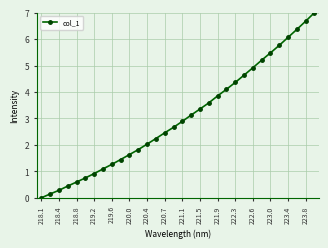

What is the average value?

3.0